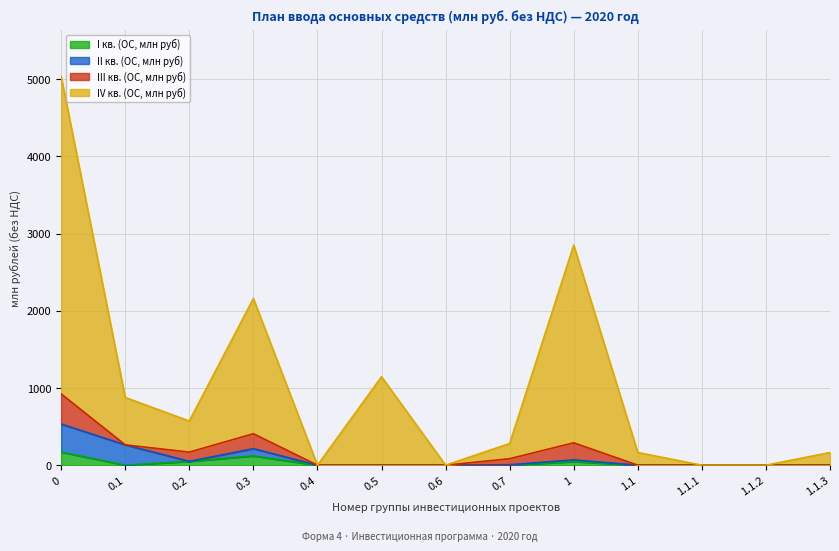

What is the spread (max minus min) of values at 0.3?

2039.1